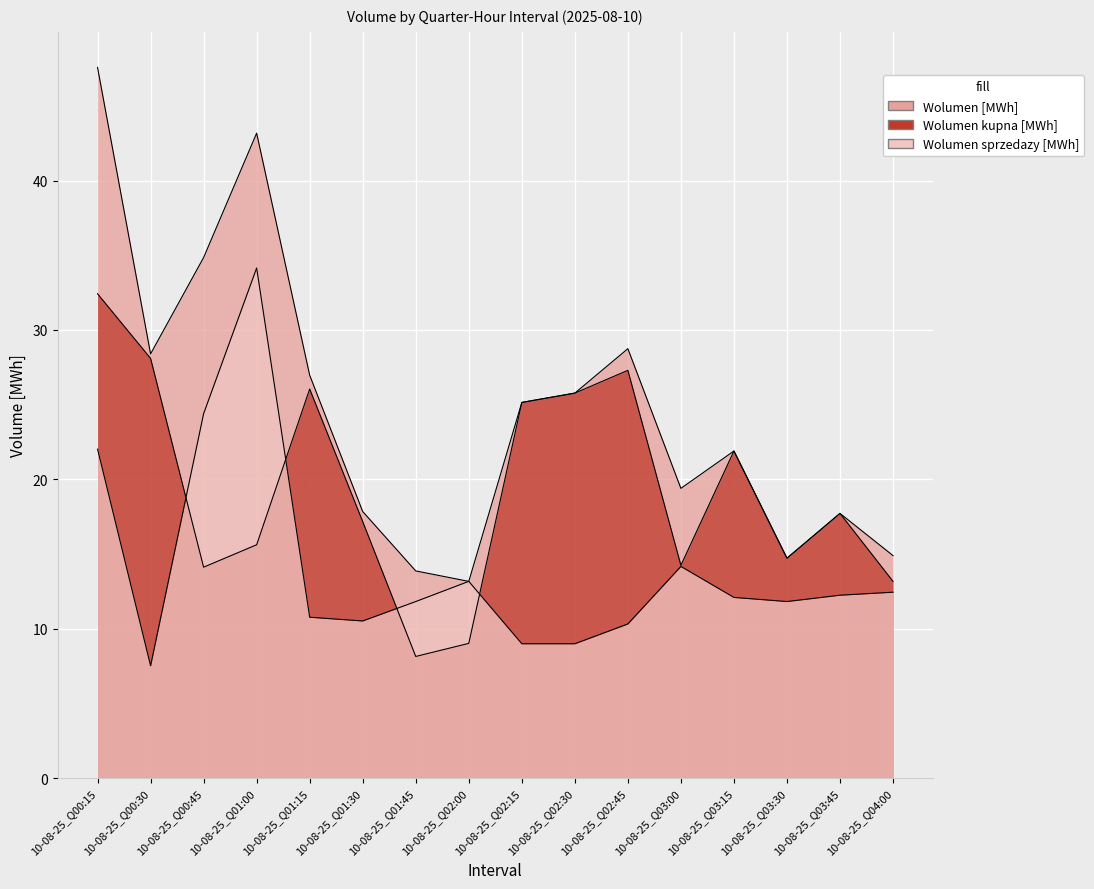

The value of Wolumen kupna [MWh] at 10-08-25_Q04:00 is 13.2. True or false?

True